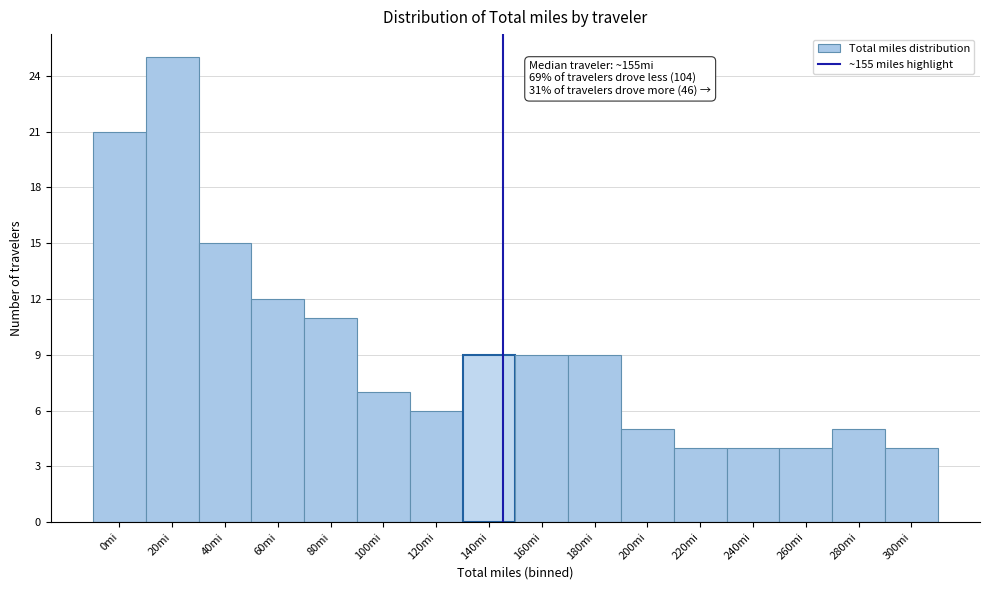

Reading left to right, what are all the values shown in this chart?

0mi=21	20mi=25	40mi=15	60mi=12	80mi=11	100mi=7	120mi=6	140mi=9	160mi=9	180mi=9	200mi=5	220mi=4	240mi=4	260mi=4	280mi=5	300mi=4